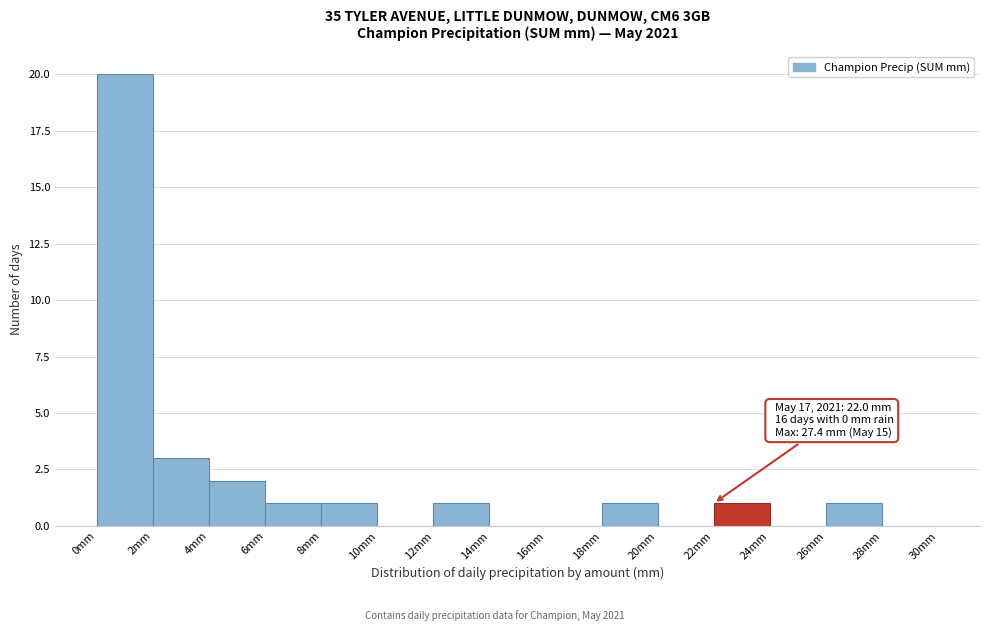

Which range on the x-axis has the tallest bar?

0 to 2